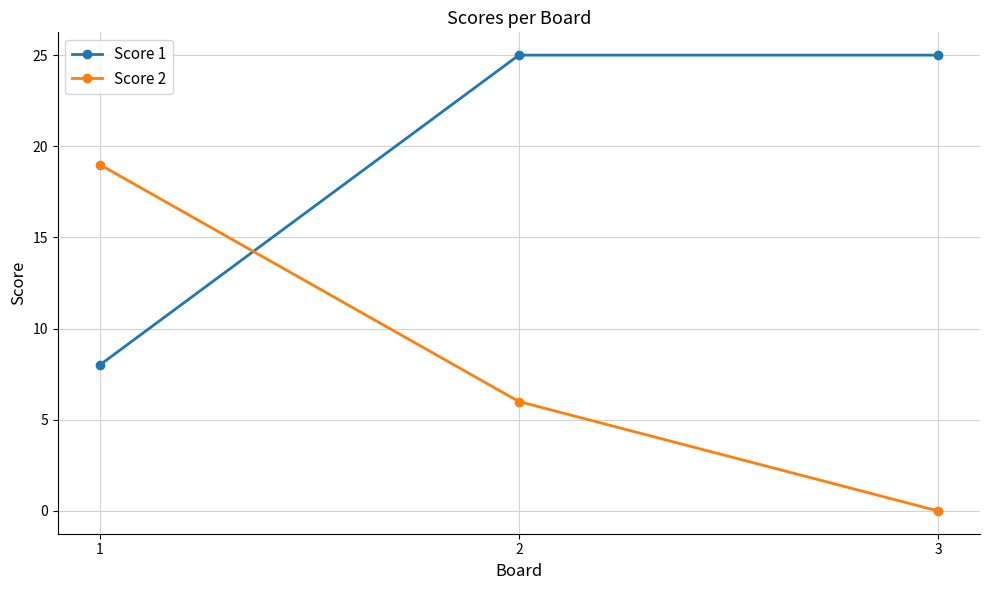

How many distinct data groups are displayed?

2